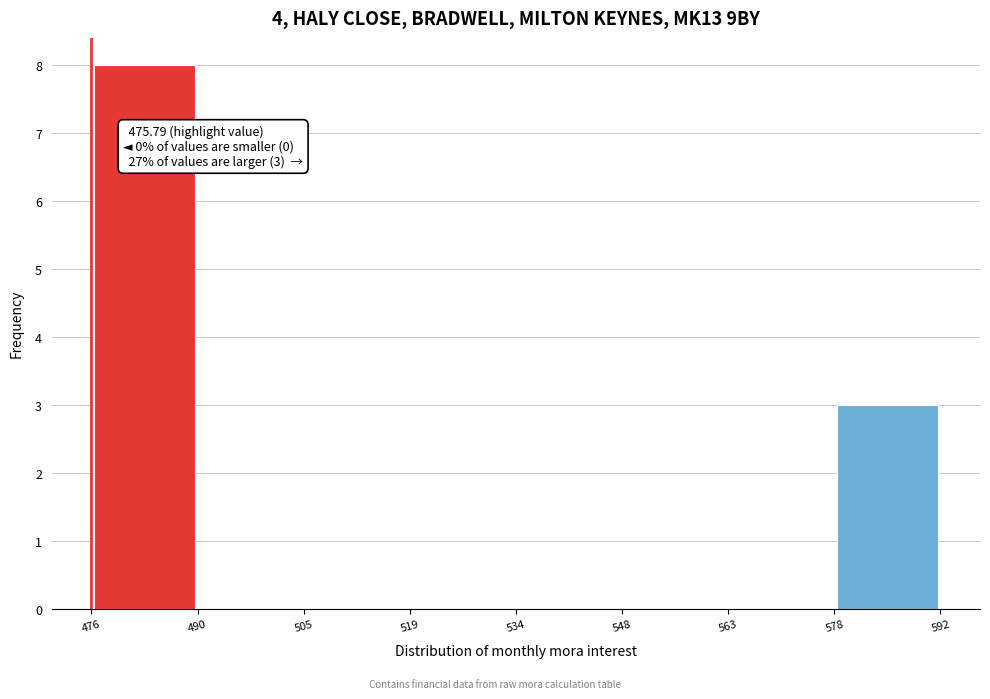

Which range on the x-axis has the tallest bar?

476 to 490